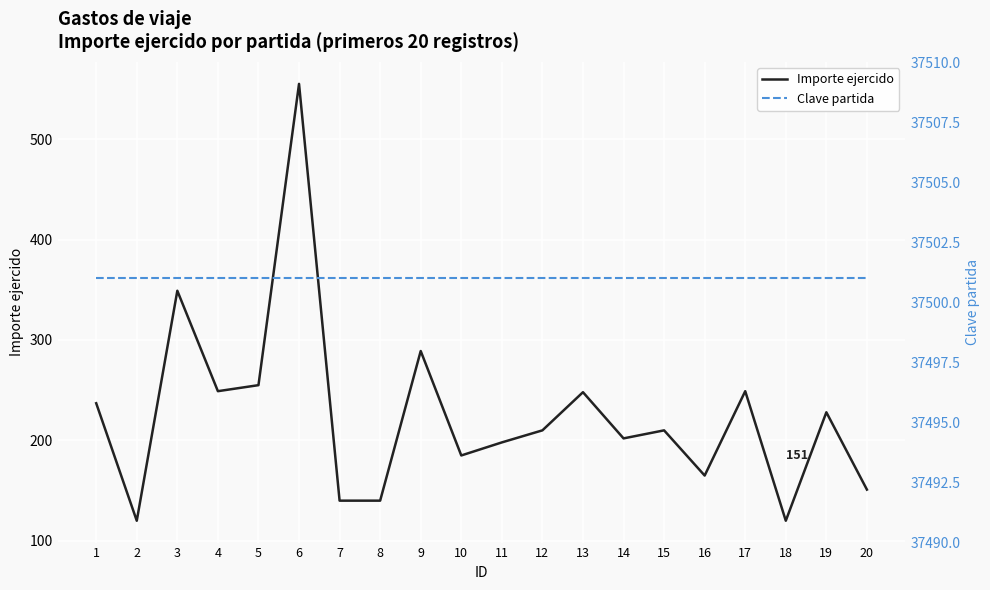

List the labels in order of Clave partida value, largest first.

1, 2, 3, 4, 5, 6, 7, 8, 9, 10, 11, 12, 13, 14, 15, 16, 17, 18, 19, 20